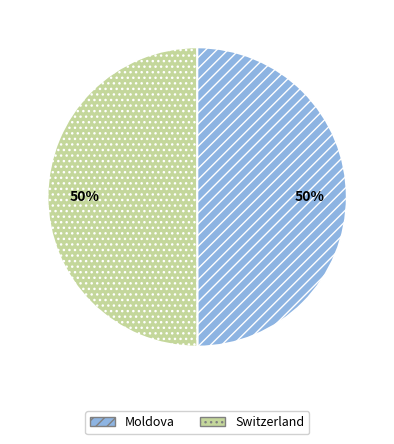

To the nearest percent, what portion does Moldova represent?

50%